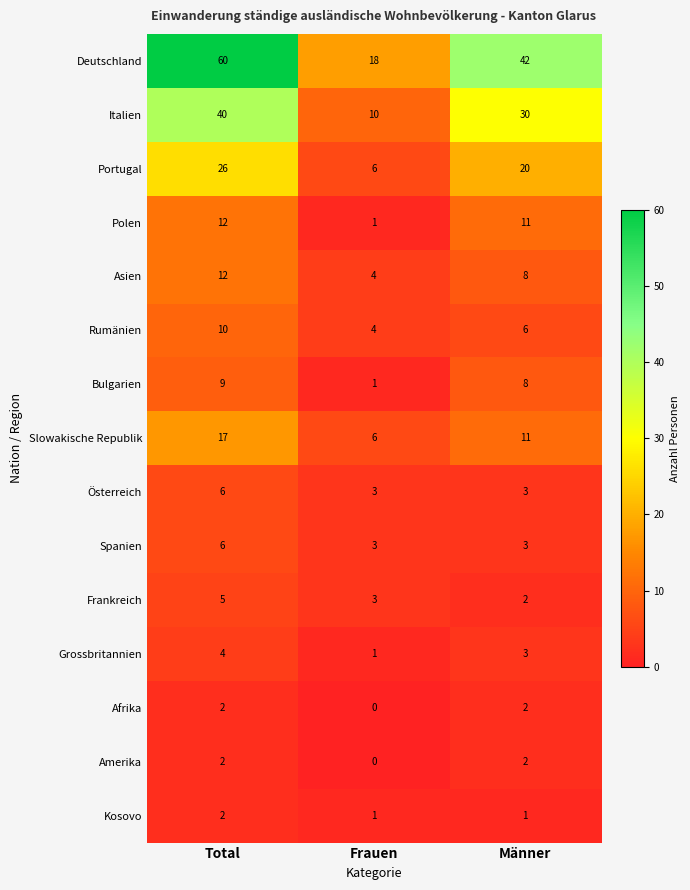

At how many categories does at least one series exceed 48?

1